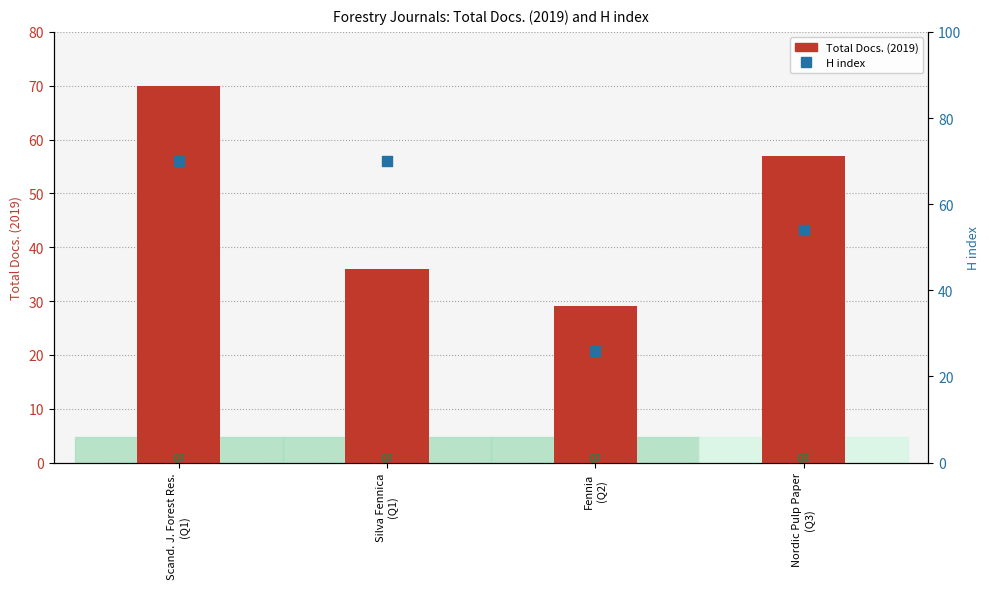

At which category is the sum across all series the highest?

Scand. J. Forest Res.
(Q1)